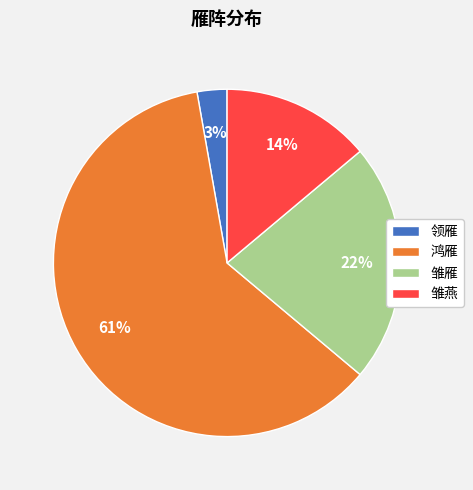

What is the smallest slice in the pie chart?

领雁